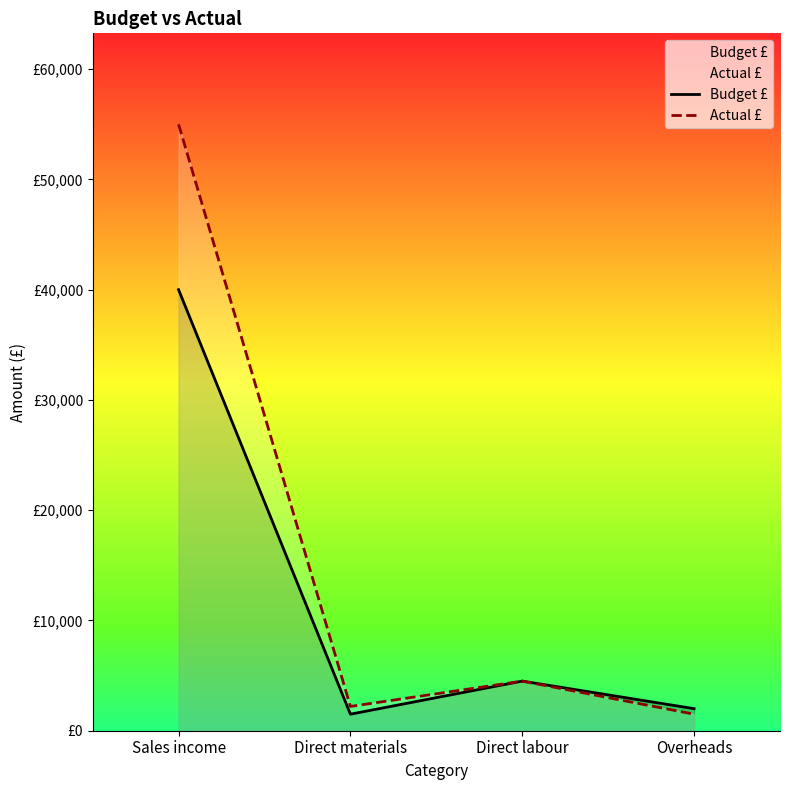

What is the sum of all Actual £ values?

63200